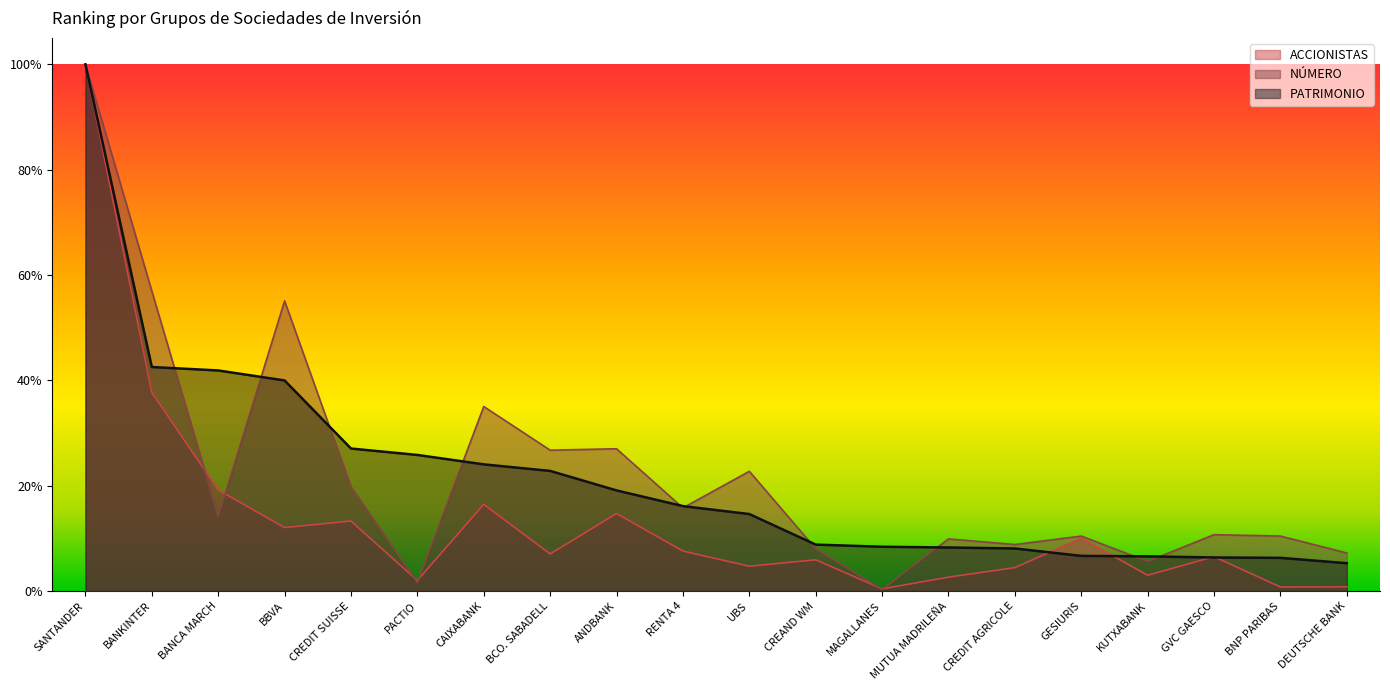

At how many categories does at least one series exceed 0?

20